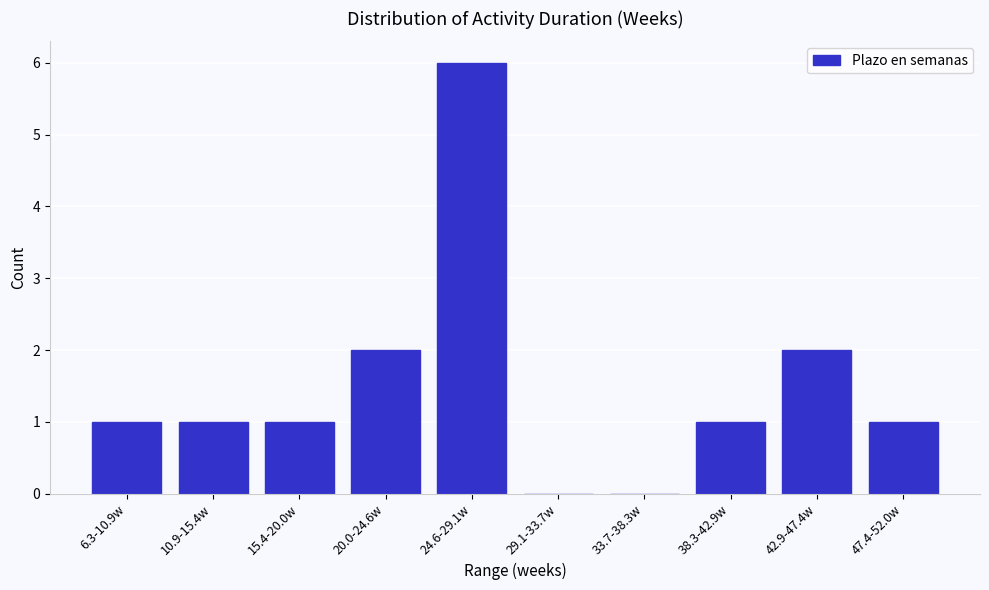

Reading right to left, what are all the values shown in this chart?

47.4-52.0w=1	42.9-47.4w=2	38.3-42.9w=1	33.7-38.3w=0	29.1-33.7w=0	24.6-29.1w=6	20.0-24.6w=2	15.4-20.0w=1	10.9-15.4w=1	6.3-10.9w=1